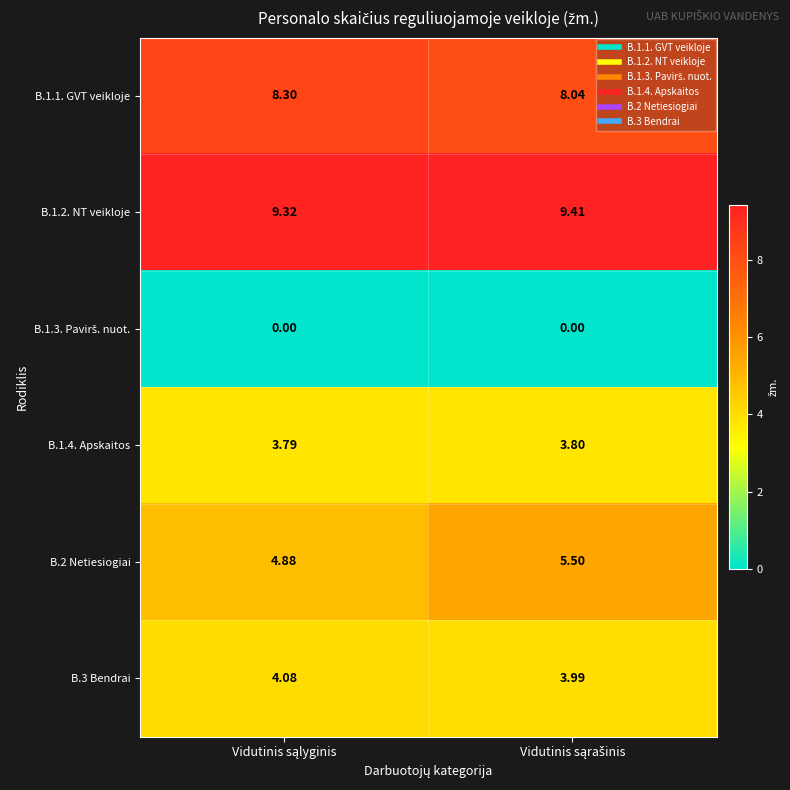

Which series has the largest total across all categories?

B.1.2. NT veikloje